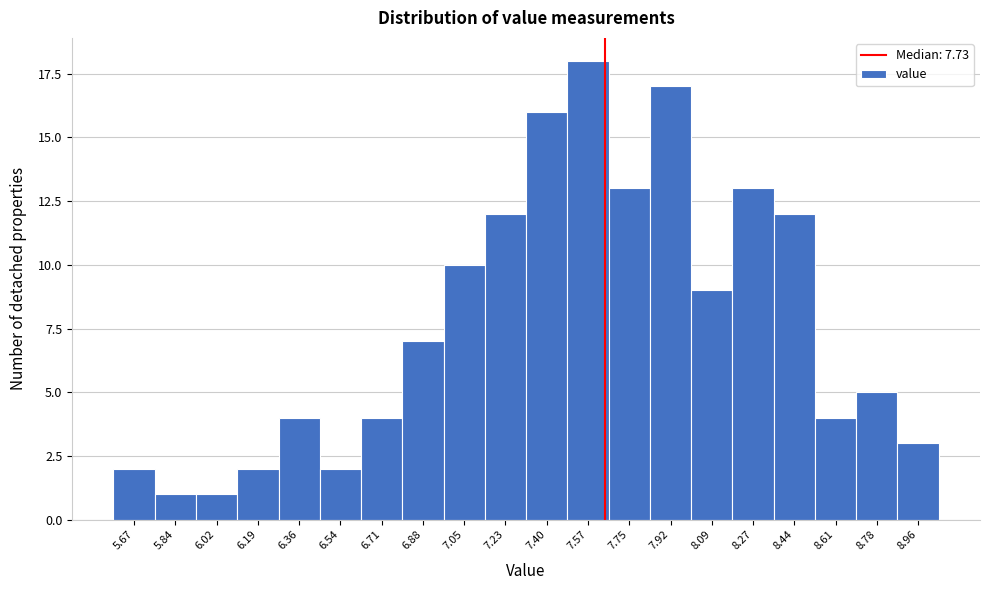

Reading right to left, list all the values displayed in this chart.

3	5	4	12	13	9	17	13	18	16	12	10	7	4	2	4	2	1	1	2